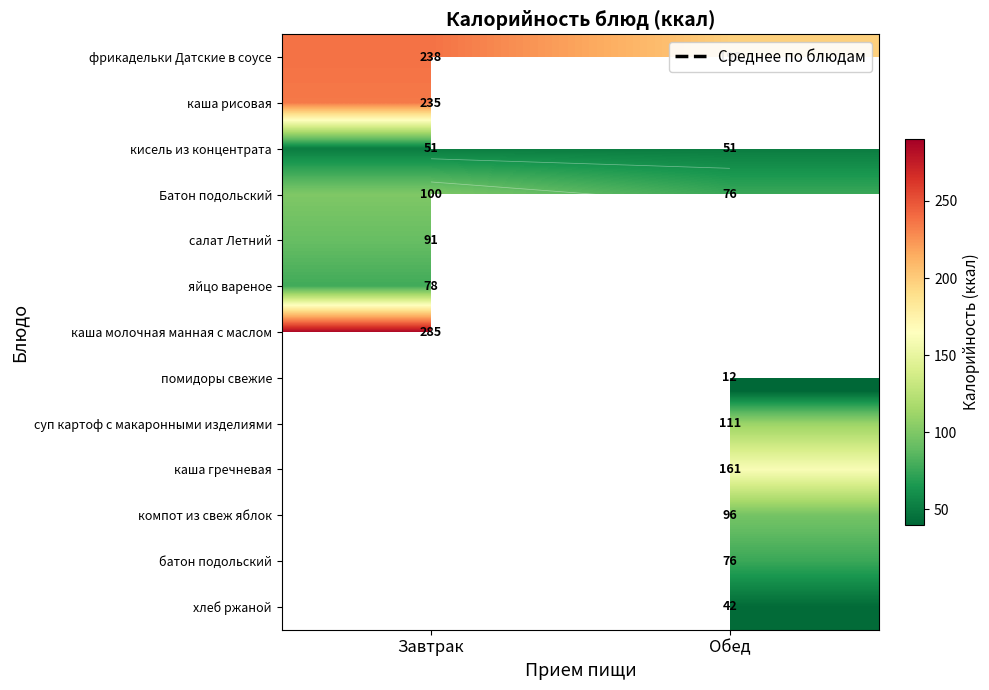

What is the sum of all Батон подольский values?

176.0